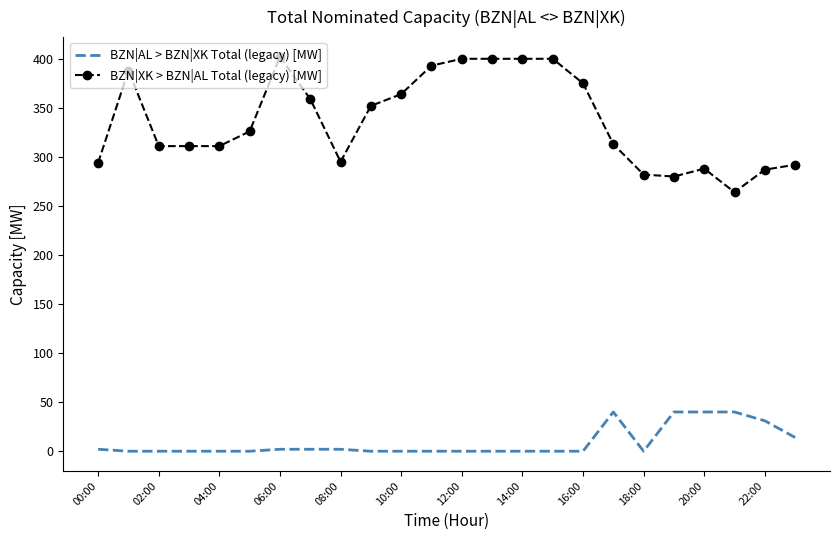

Which series has the largest range (max minus min)?

BZN|XK > BZN|AL Total (legacy) [MW]